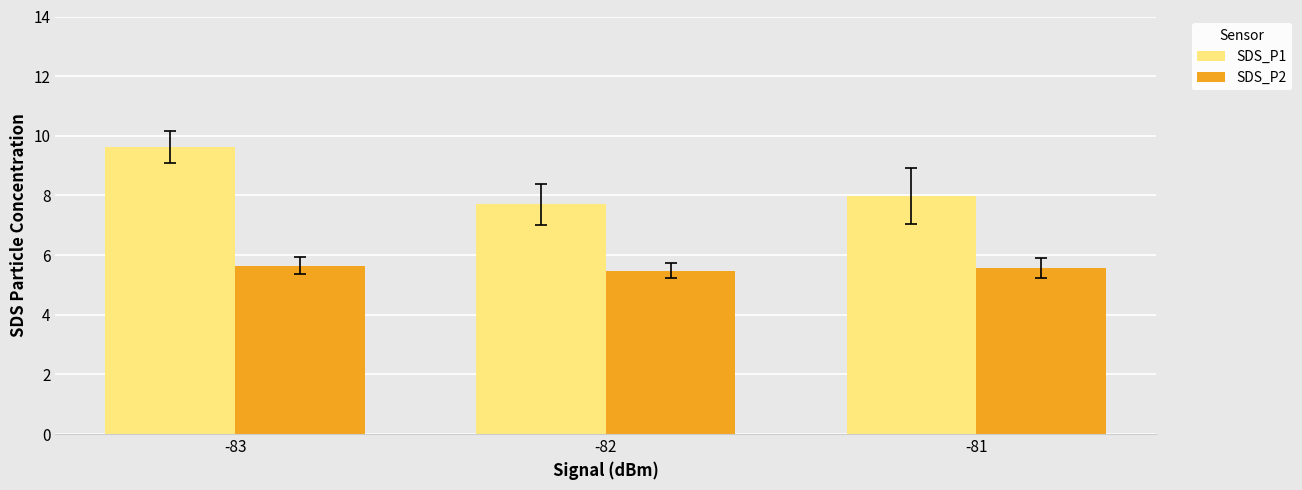

What is the average value of the SDS_P2 series?

5.6